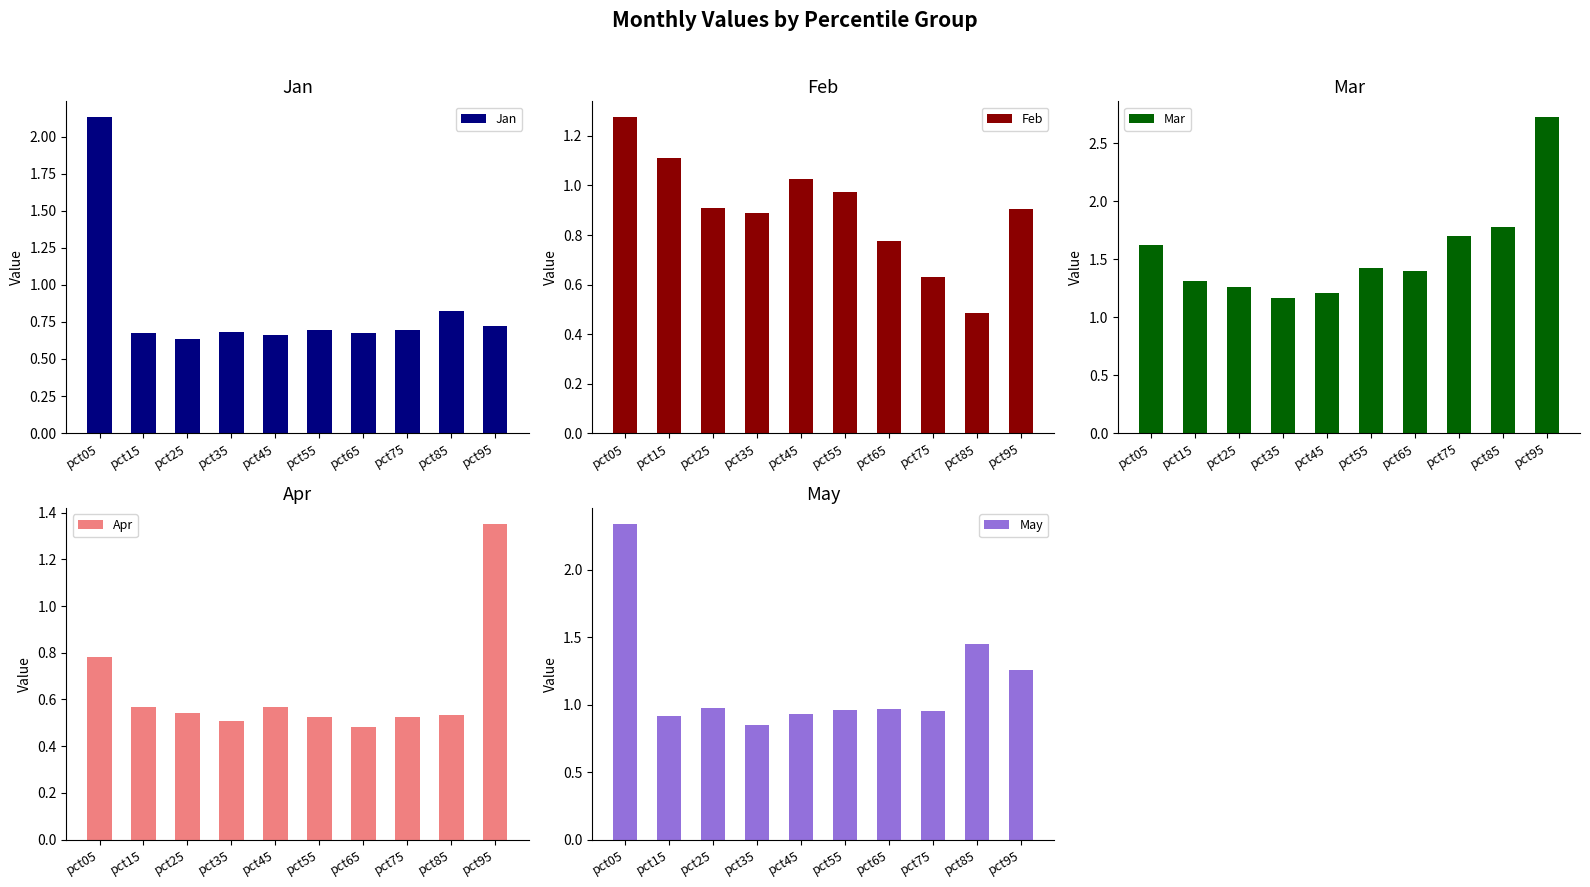

The value of Mar at pct45 is 0.5. True or false?

False